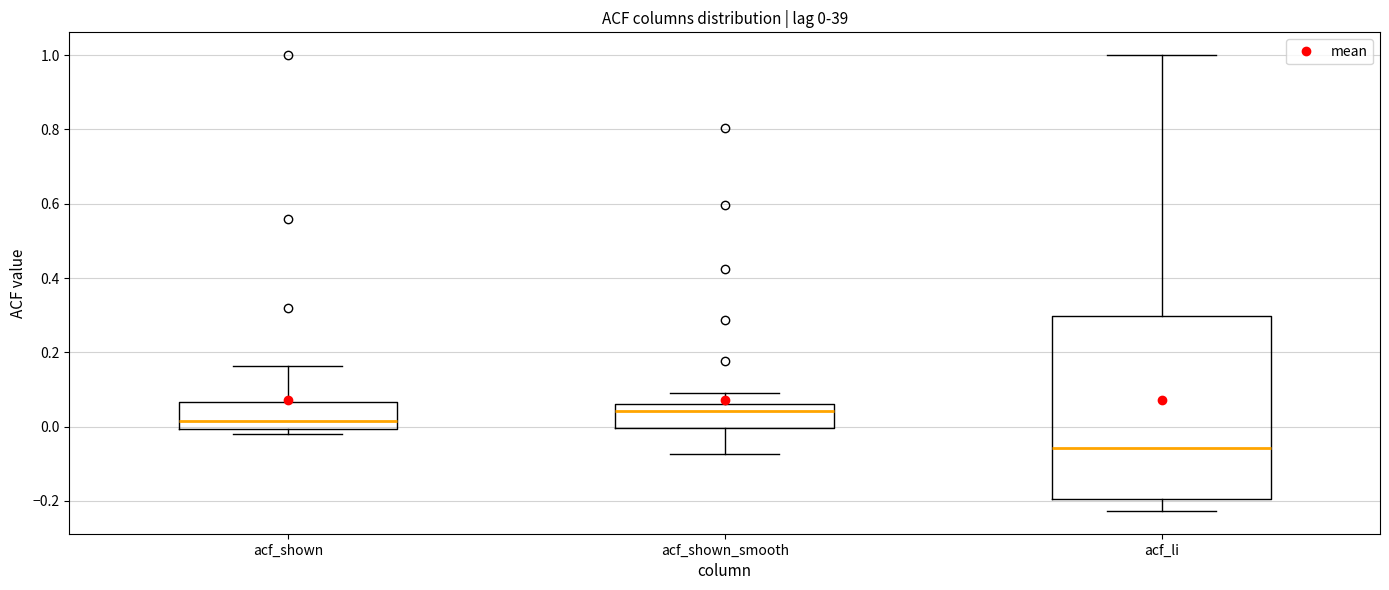

Comparing the boxes themselves (not the whiskers), which one is the tallest?

acf_li